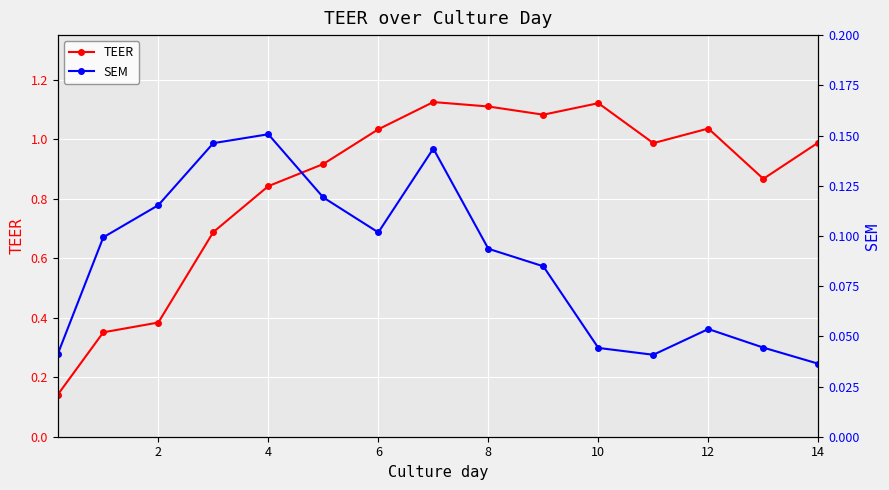

The value of TEER at 4 is 0.2. True or false?

False